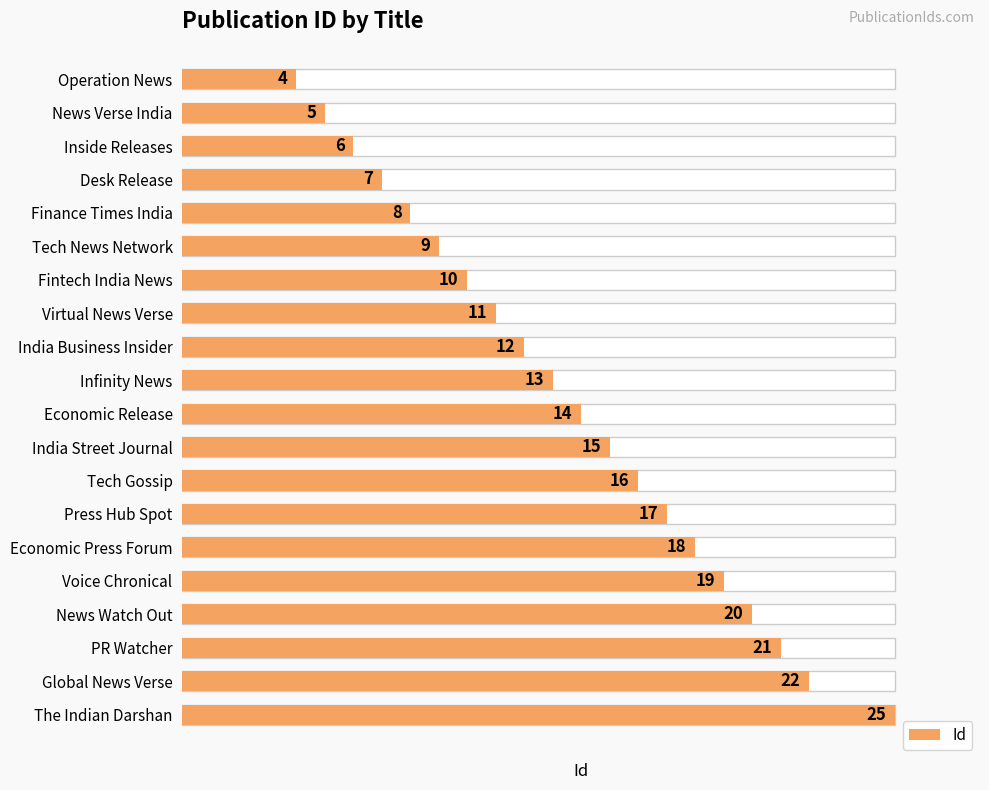

What is the value of the 1st bar from the left?

4